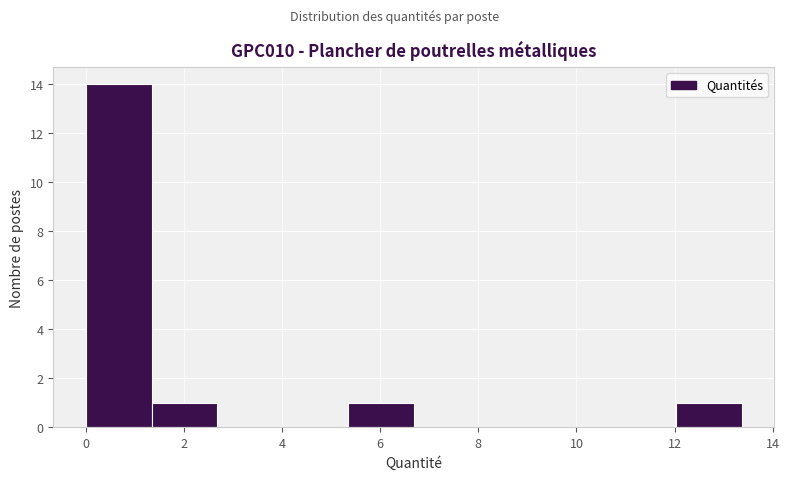

Reading left to right, transcribe this chart: for each bar, give the range it covers on the x-axis and its height. Neither the bar edges nor the heights are printed on the chart, so give them approximately, as read against the axes.

0.0 to 1.4: 14
1.4 to 2.6: 1
2.6 to 4.0: 0
4.0 to 5.4: 0
5.4 to 6.6: 1
6.6 to 8.0: 0
8.0 to 9.4: 0
9.4 to 10.6: 0
10.6 to 12.0: 0
12.0 to 13.4: 1